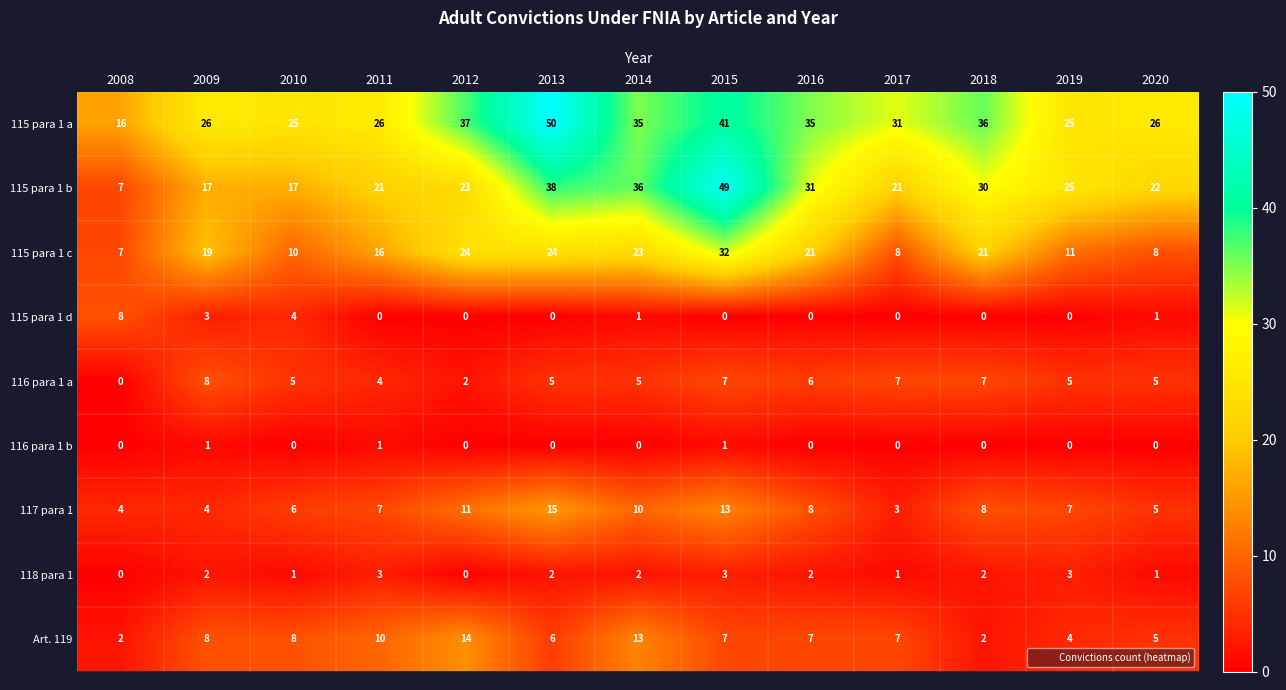

What is the maximum value shown in the chart?

50